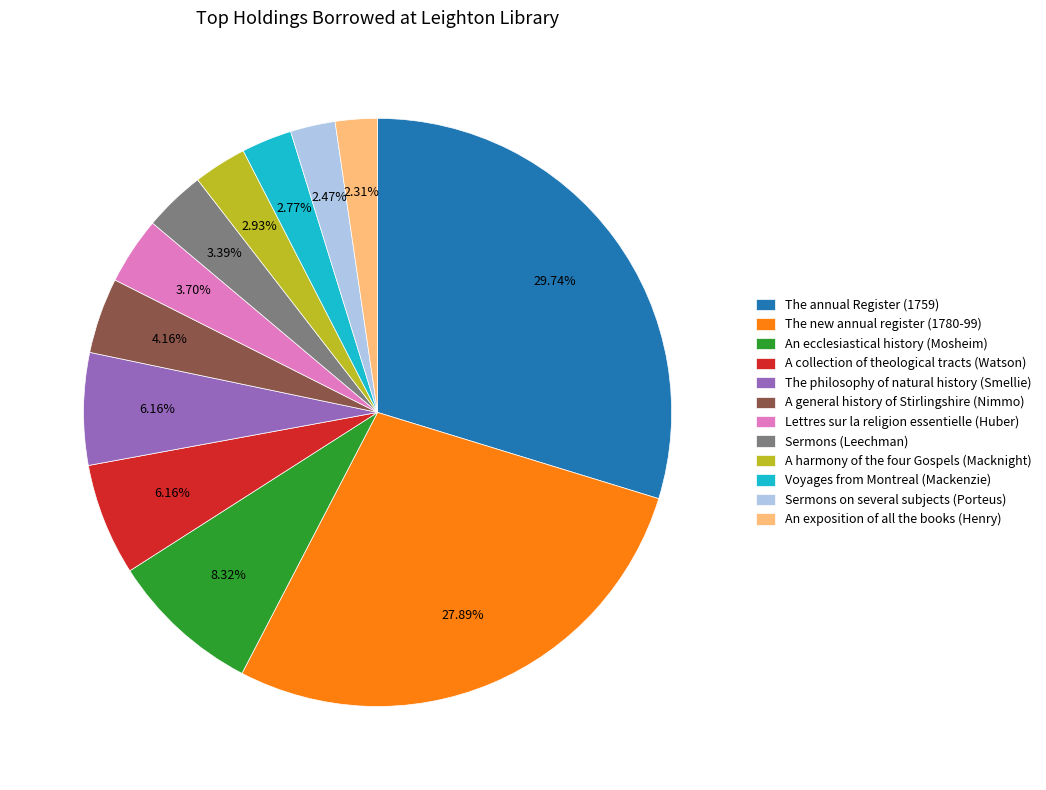

How many slices are in this pie chart?

12